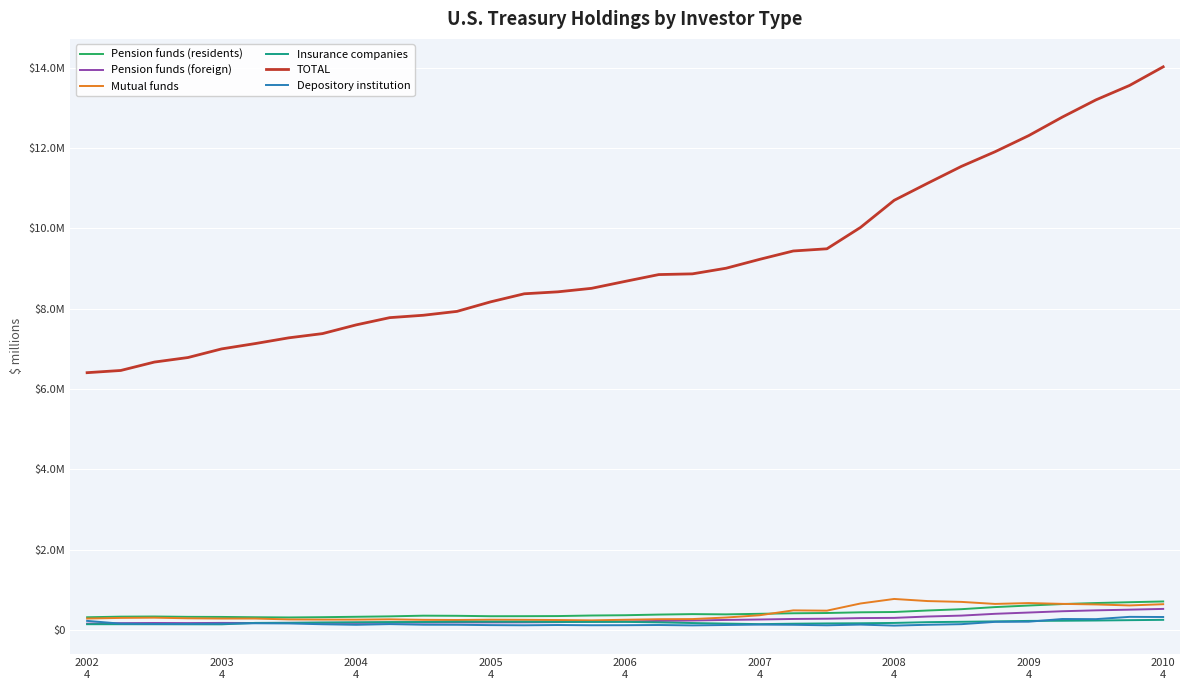

What are all the series names shown in the legend?

Pension funds (residents), Pension funds (foreign), Mutual funds, Insurance companies, TOTAL, Depository institution